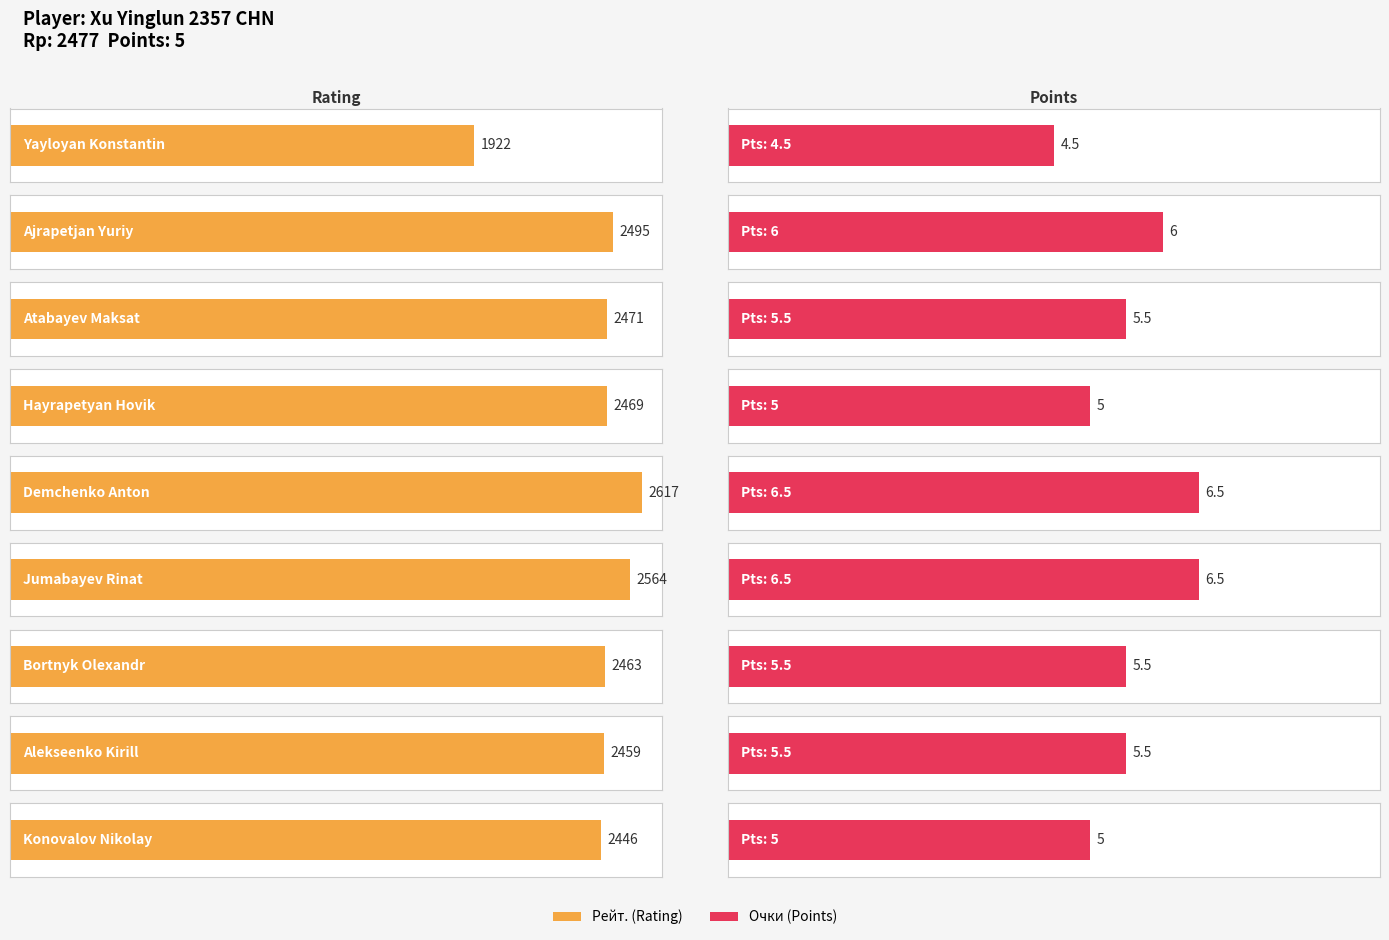

What is the sum of the Очки values at Hayrapetyan Hovik and Jumabayev Rinat?

11.5